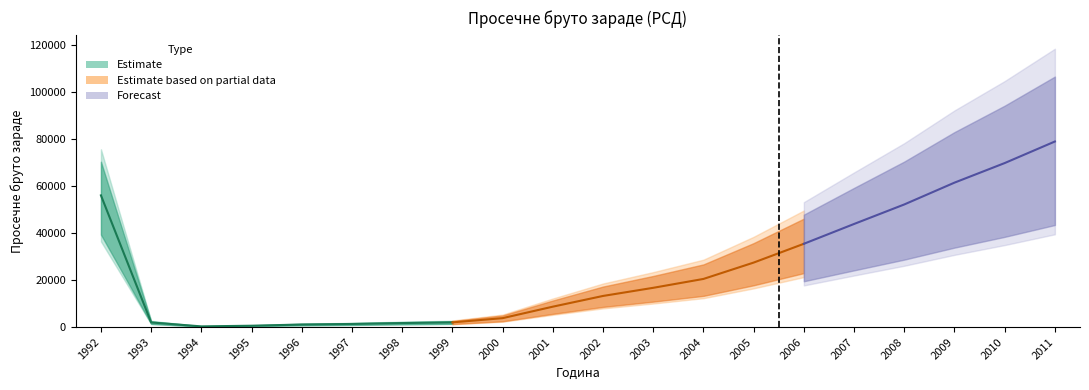

Which has a higher value, 1996 or 2003?

2003